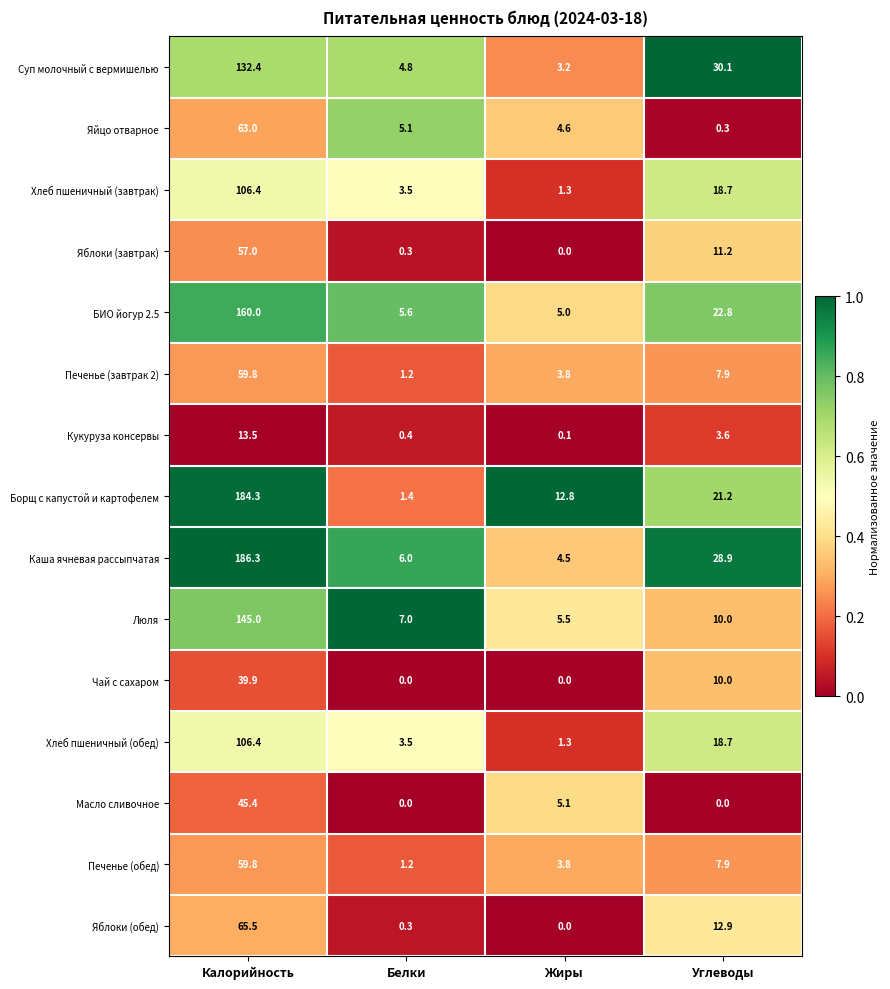

Which series has the widest spread of values?

Борщ с капустой и картофелем